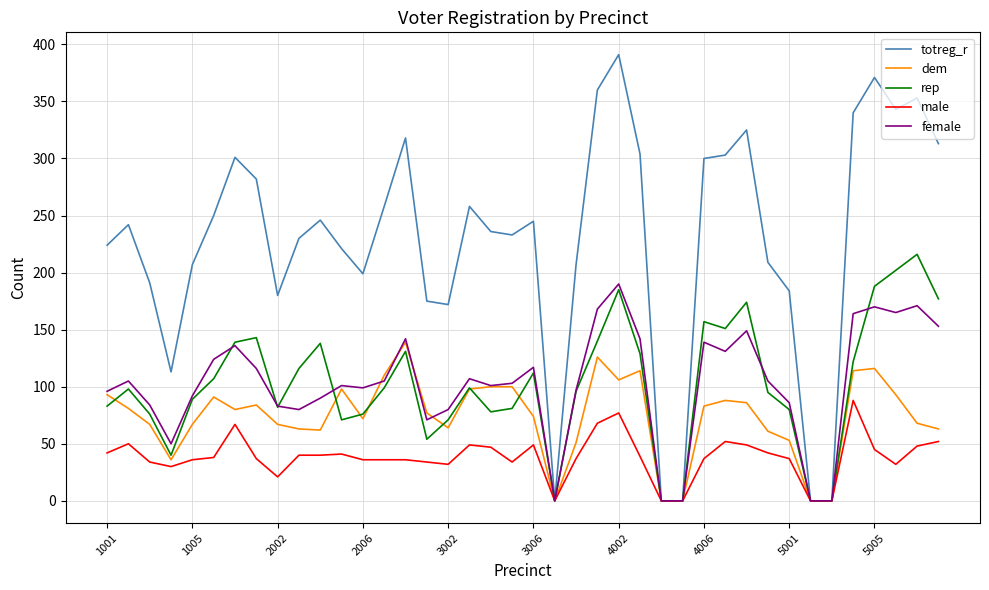

Rank the series by their maximum value, from lowest to highest.

male, dem, female, rep, totreg_r